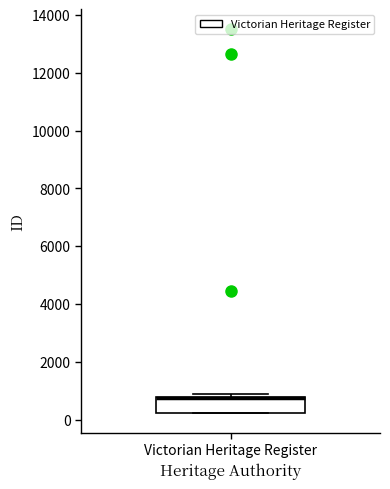

Read this box plot against the y-axis: the position of the median line, the range covered by the box, and the ends of both whiskers. The values are not printed on the chart, so give them approximately, as read against the axis.

median 800 (drawn on the box's upper edge), box 200 to 800, whiskers 200 to 800 (just above the box's upper edge)